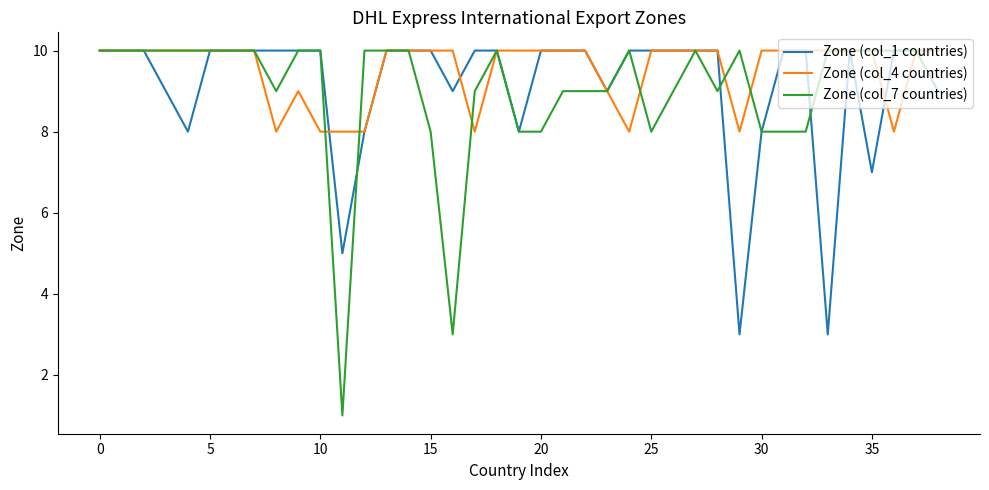

Is this an area chart (filled region under the line)?

No